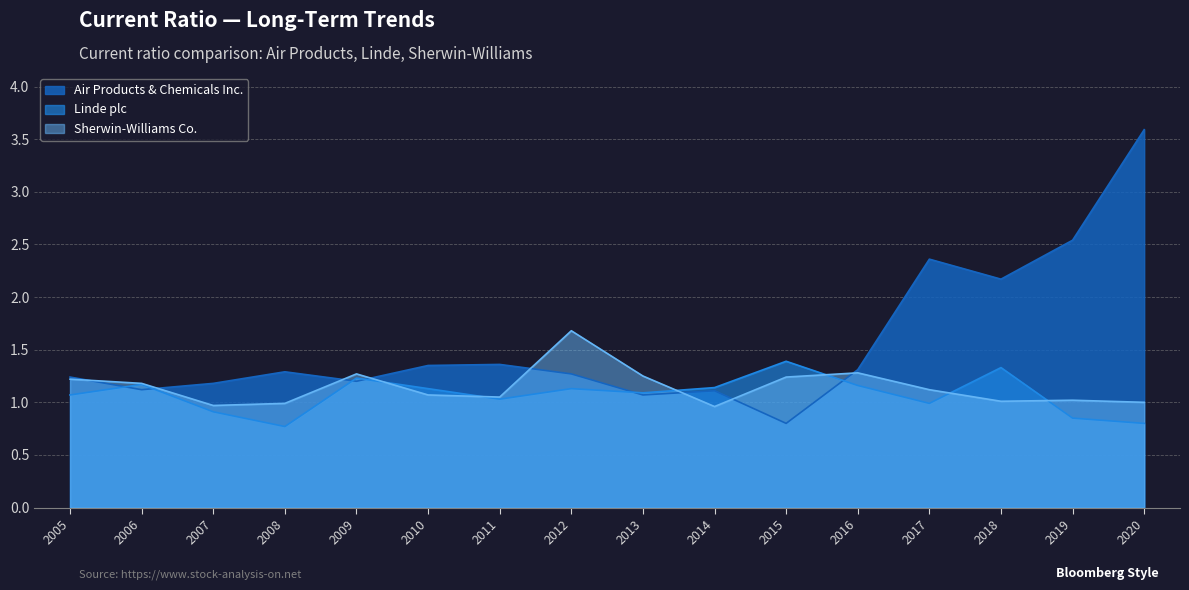

Between 2013 and 2007, which series saw the biggest shift?

Sherwin-Williams Co.